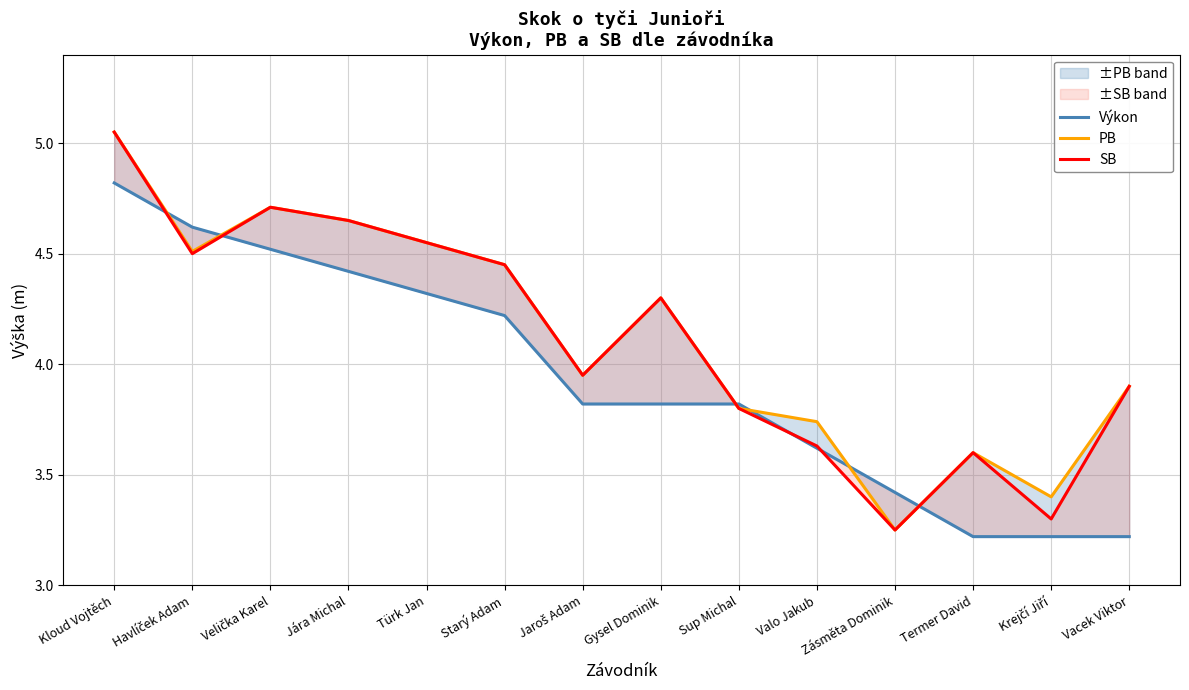

Reading left to right, transcribe all the data shown in this chart.

Výkon: 4.8	4.6	4.5	4.4	4.3	4.2	3.8	3.8	3.8	3.6	3.4	3.2	3.2	3.2
PB: 5.0	4.5	4.7	4.7	4.5	4.5	4.0	4.3	3.8	3.7	3.2	3.6	3.4	3.9
SB: 5.0	4.5	4.7	4.7	4.5	4.5	4.0	4.3	3.8	3.6	3.2	3.6	3.3	3.9